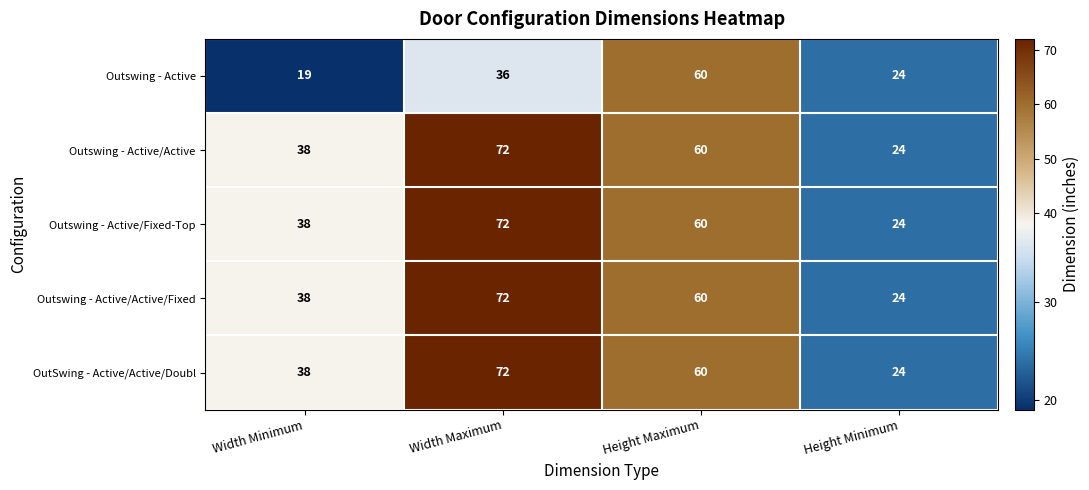

Reading left to right, what are all the values shown in this chart?

Outswing - Active: Width Minimum=19	Width Maximum=36	Height Maximum=60	Height Minimum=24
Outswing - Active/Active: Width Minimum=38	Width Maximum=72	Height Maximum=60	Height Minimum=24
Outswing - Active/Fixed-Top: Width Minimum=38	Width Maximum=72	Height Maximum=60	Height Minimum=24
Outswing - Active/Active/Fixed: Width Minimum=38	Width Maximum=72	Height Maximum=60	Height Minimum=24
OutSwing - Active/Active/Doubl: Width Minimum=38	Width Maximum=72	Height Maximum=60	Height Minimum=24